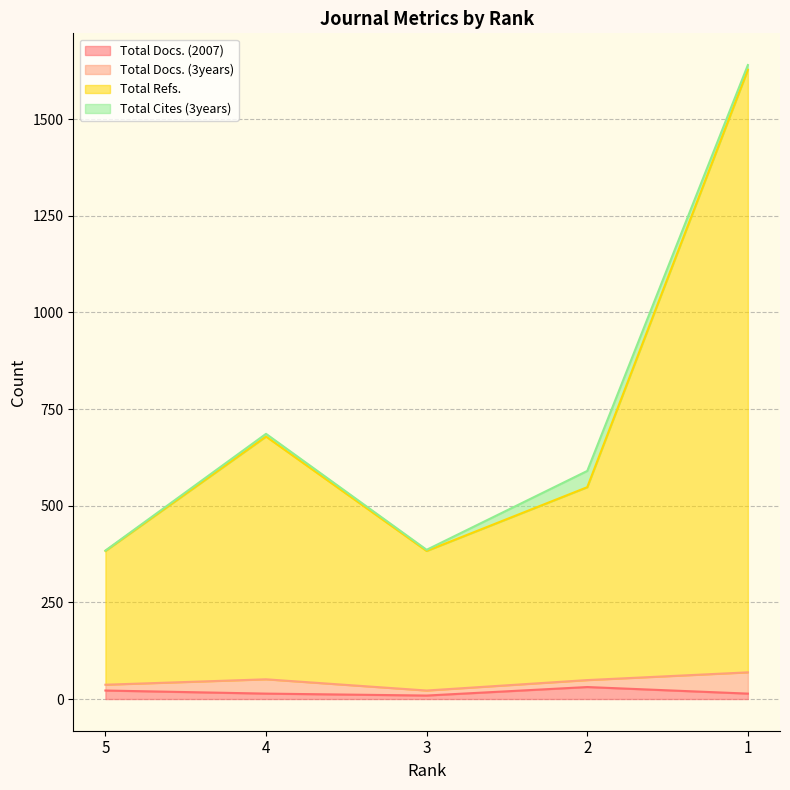

Does the chart have visible grid lines?

Yes